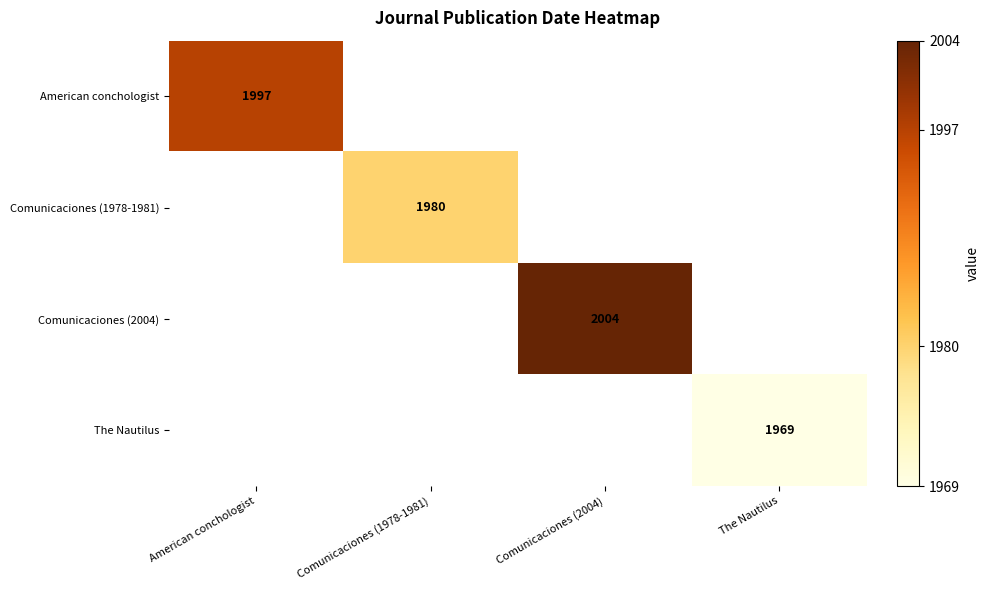

Between Comunicaciones (1978-1981) and American conchologist, which is larger?

American conchologist